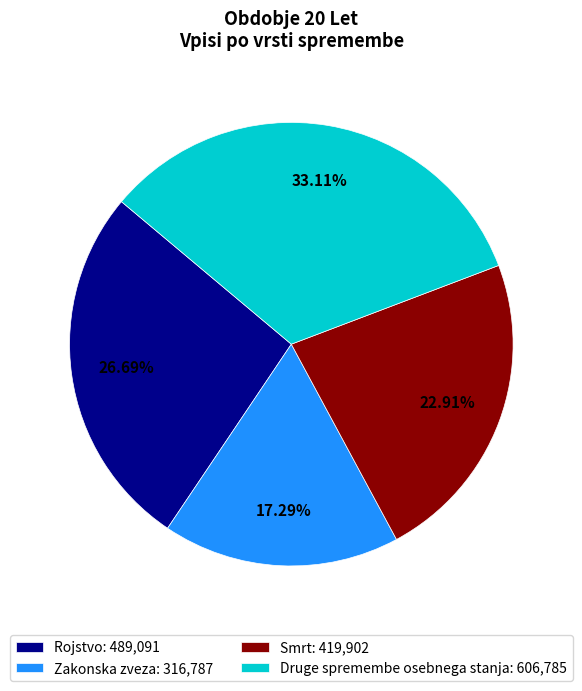

How much of the chart is everything except Smrt?

77.1%